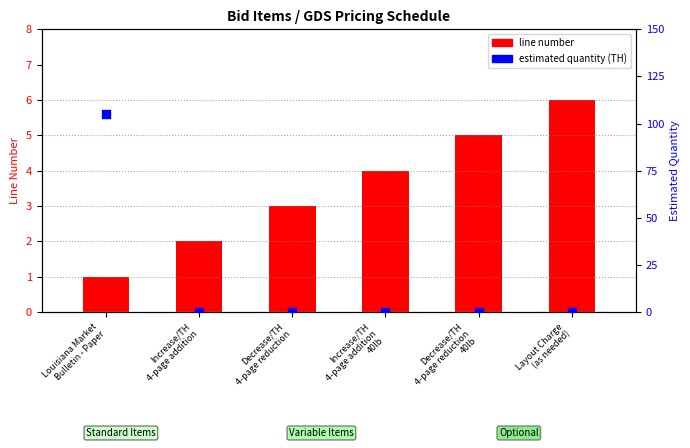

Which series has the widest spread of Y values?

estimated quantity